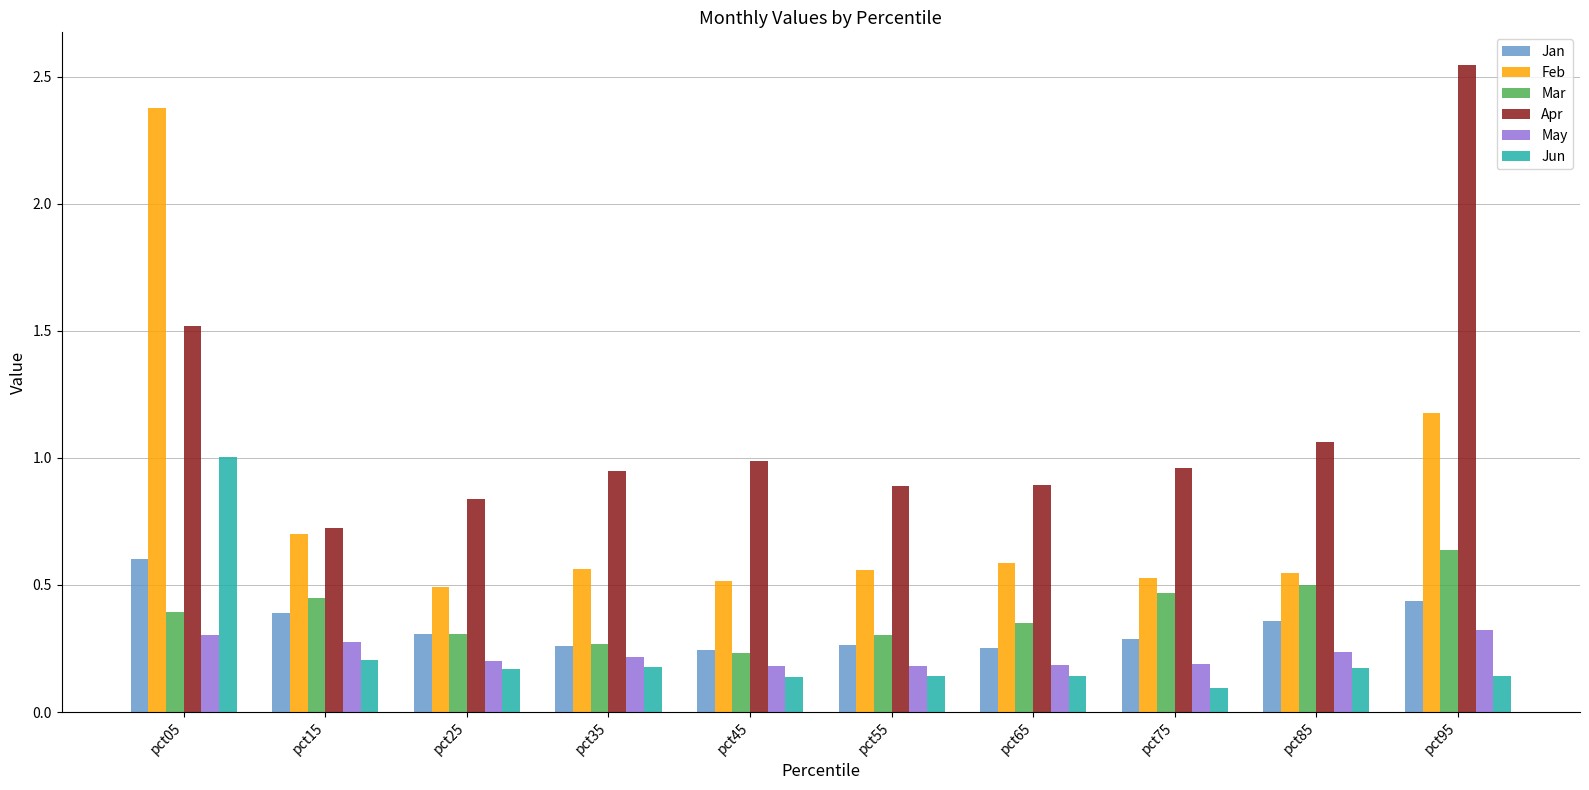

At how many categories does at least one series exceed 0?

10